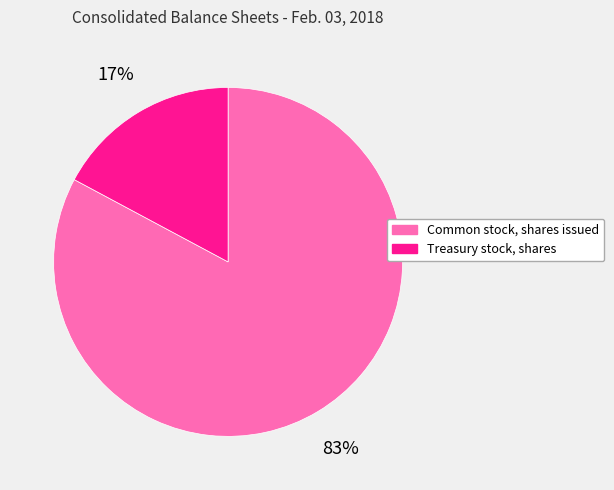

Which slice represents more than half of the pie?

Common stock, shares issued